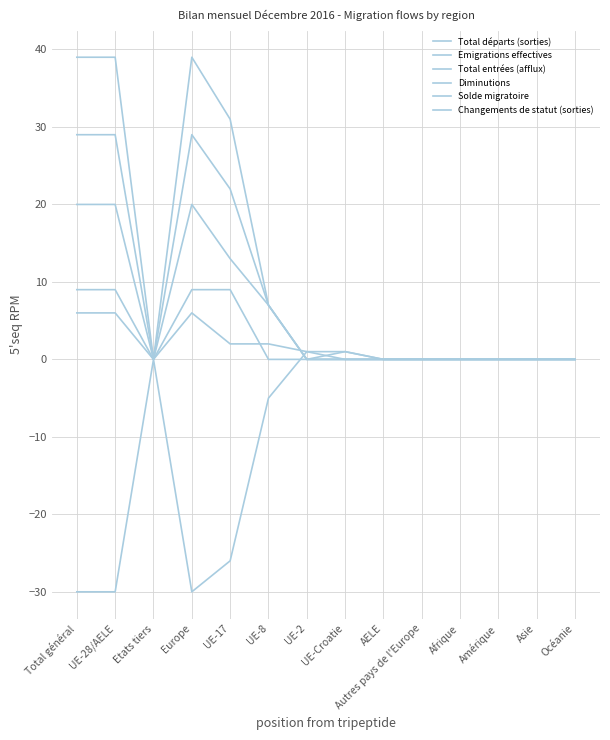

Does the chart have visible grid lines?

Yes